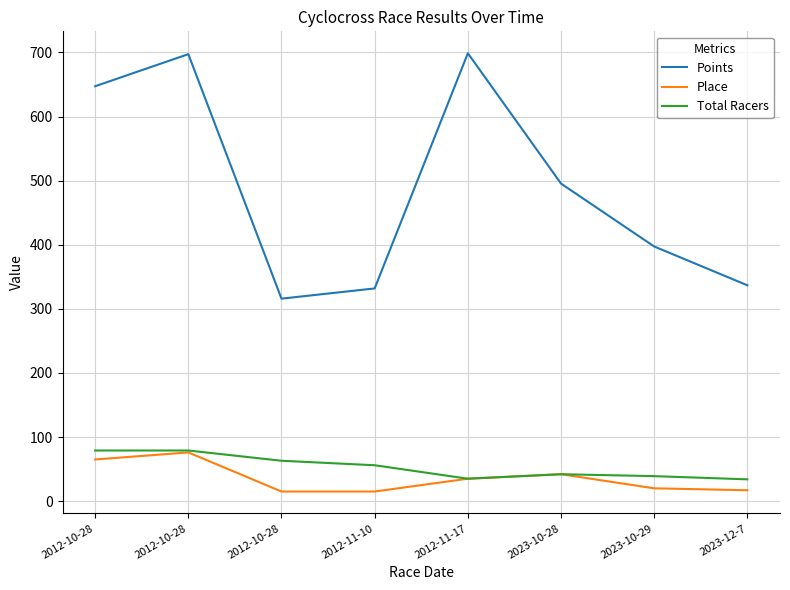

What is the sum of all Total Racers values?

427.0